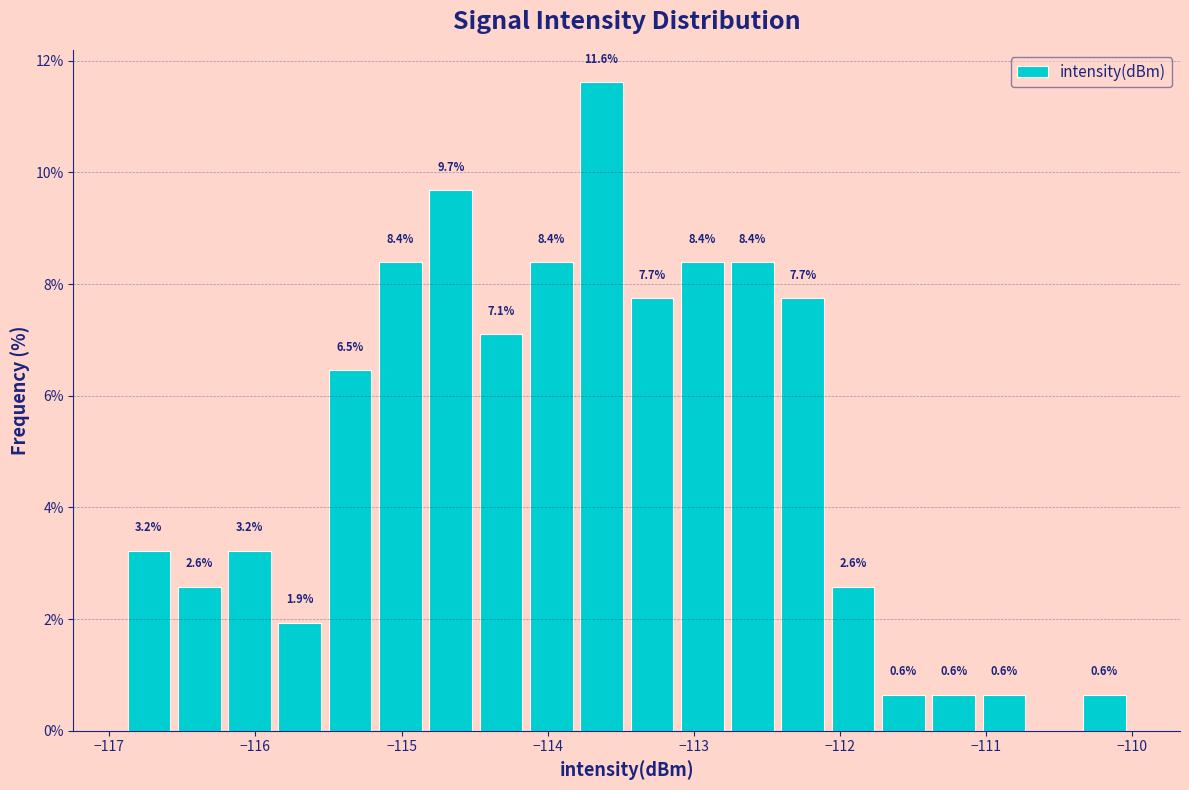

Read against the x-axis, roughly where is the centre of the tallest bar?

-113.6